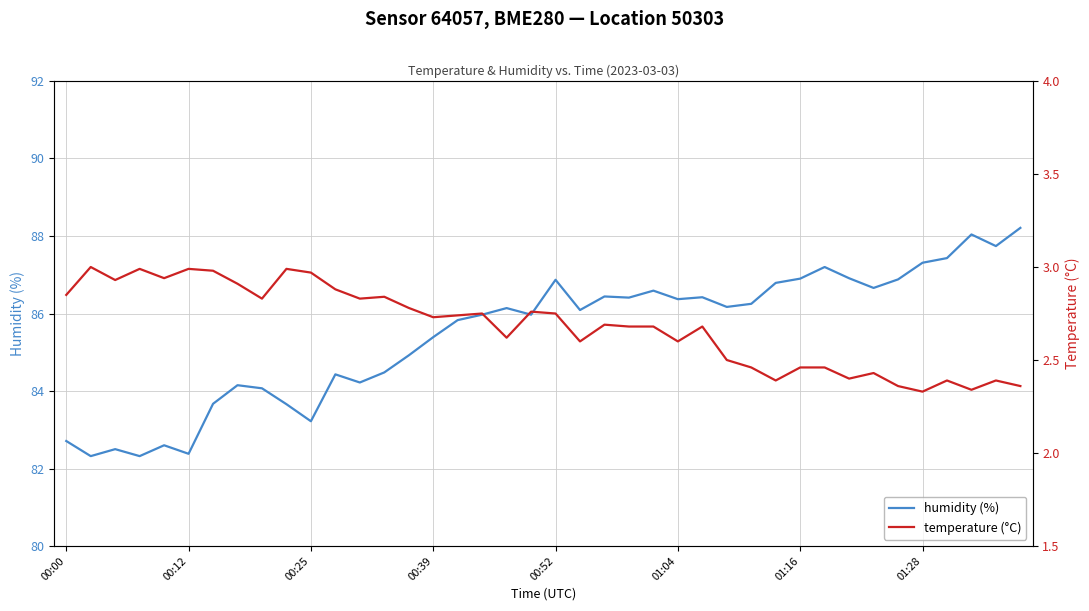

Is it true that humidity (%) equals 86.4 at 26?

True